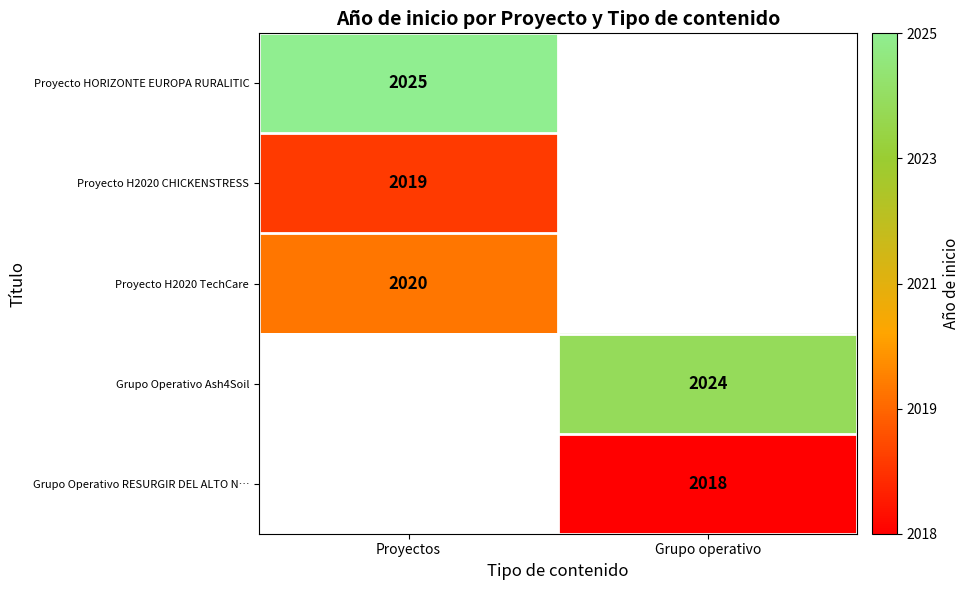

The value of Grupo Operativo Ash4Soil at Grupo operativo is 2024. True or false?

True